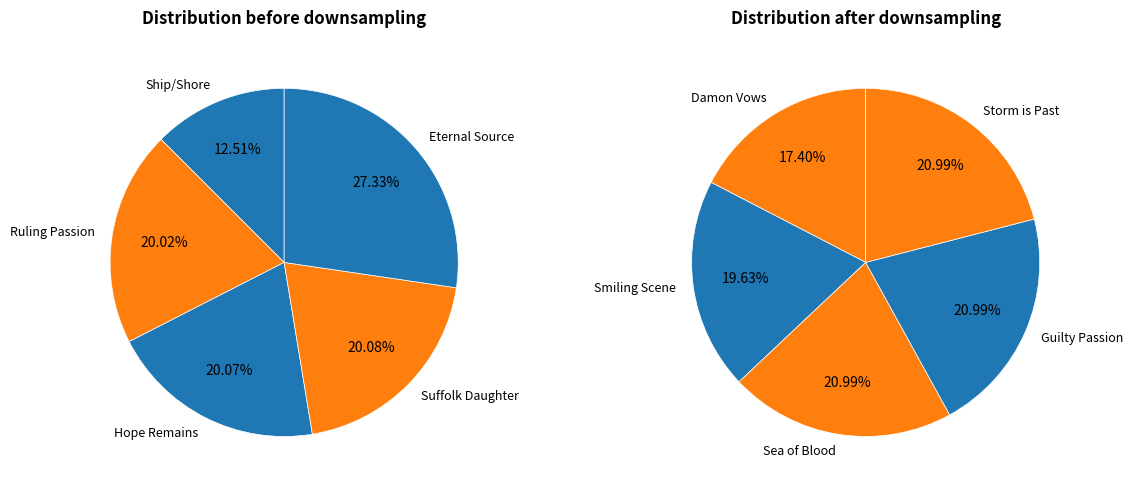

Count the number of slices in the pie.

10